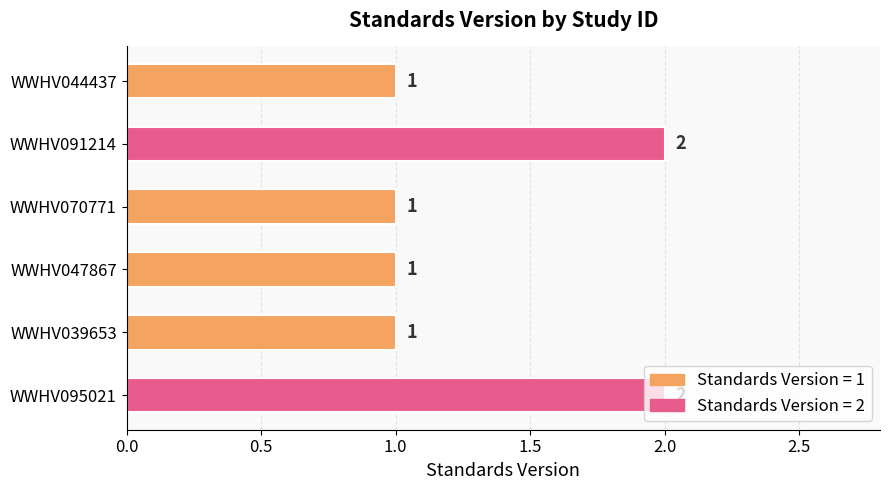

How many values are between 1 and 2?

6